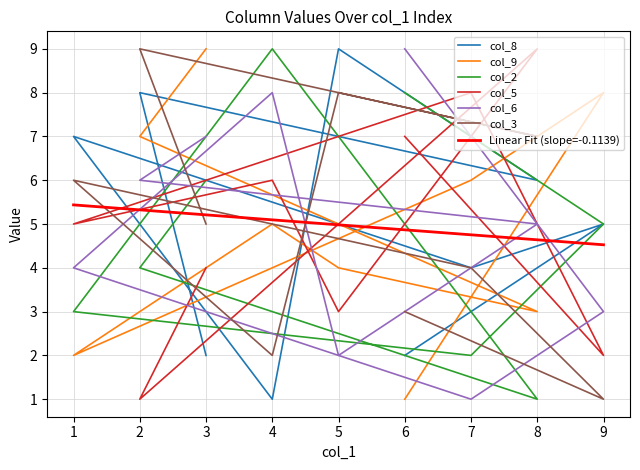

Which category has the lowest value across all series?

4